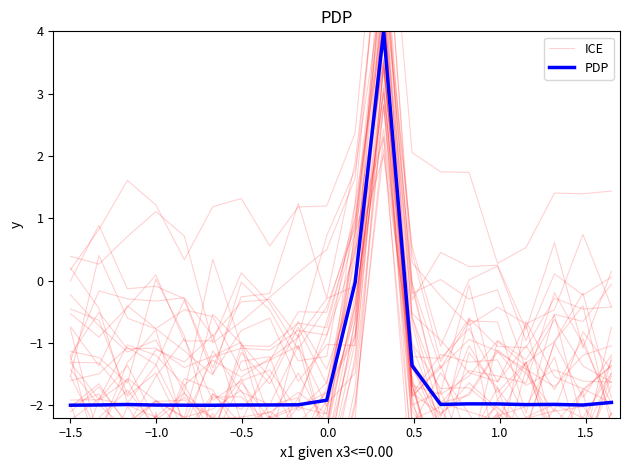

What is the lowest value of the PDP series?

-2.0